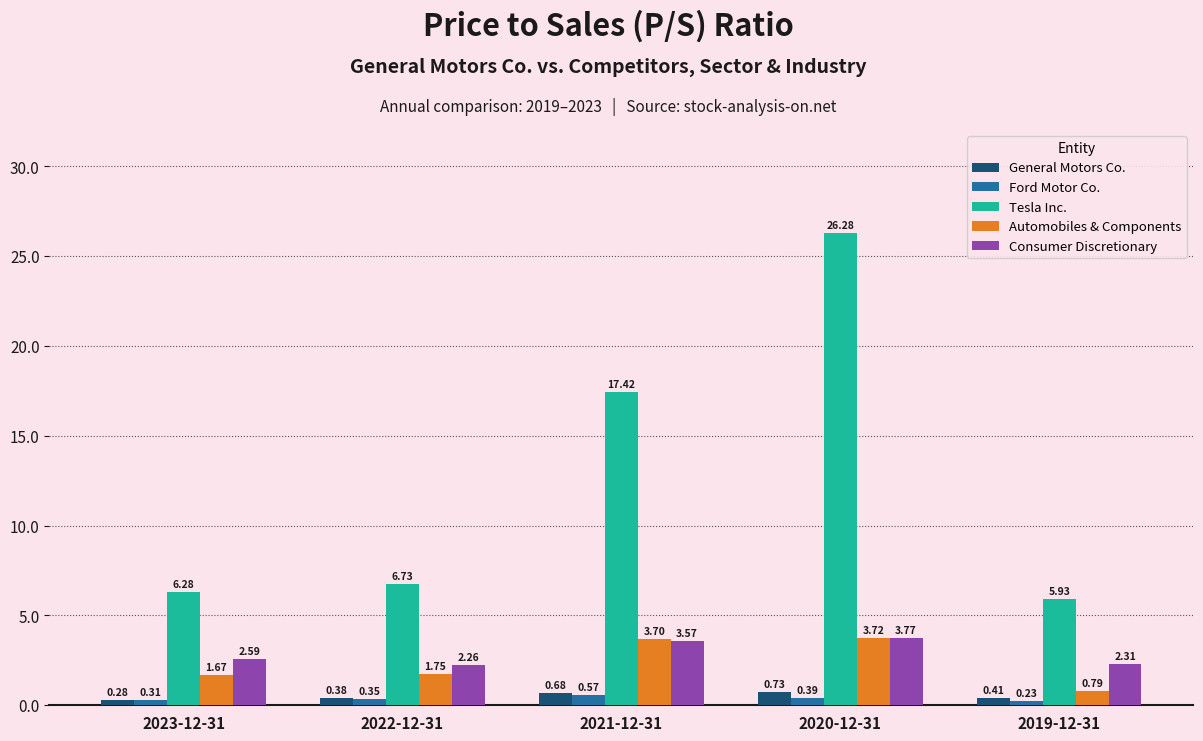

What is the label of the 4th bar from the right?

2022-12-31